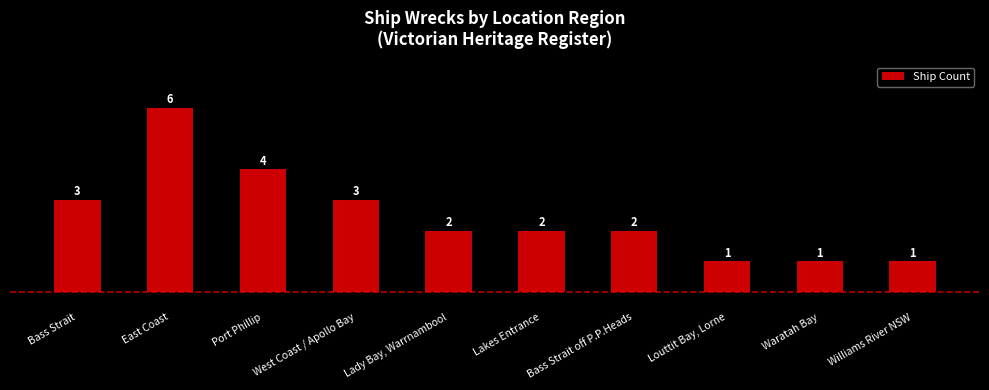

What is the difference between the maximum and minimum values?

5